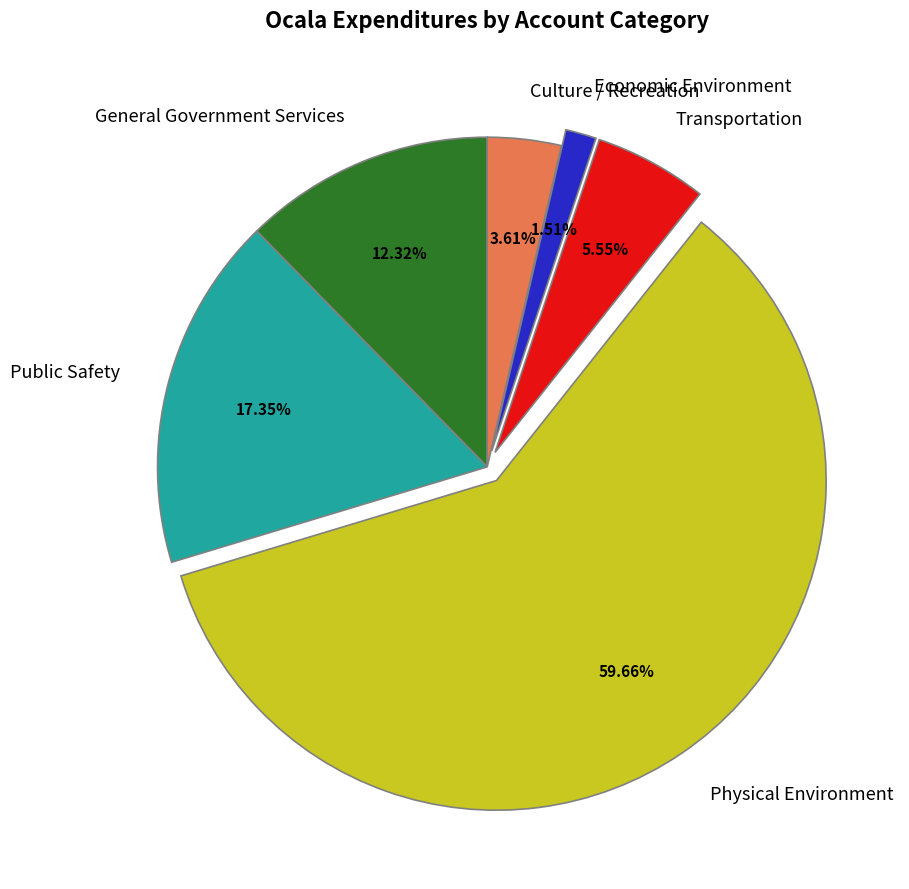

To the nearest percent, what is the average slice percentage?

17%